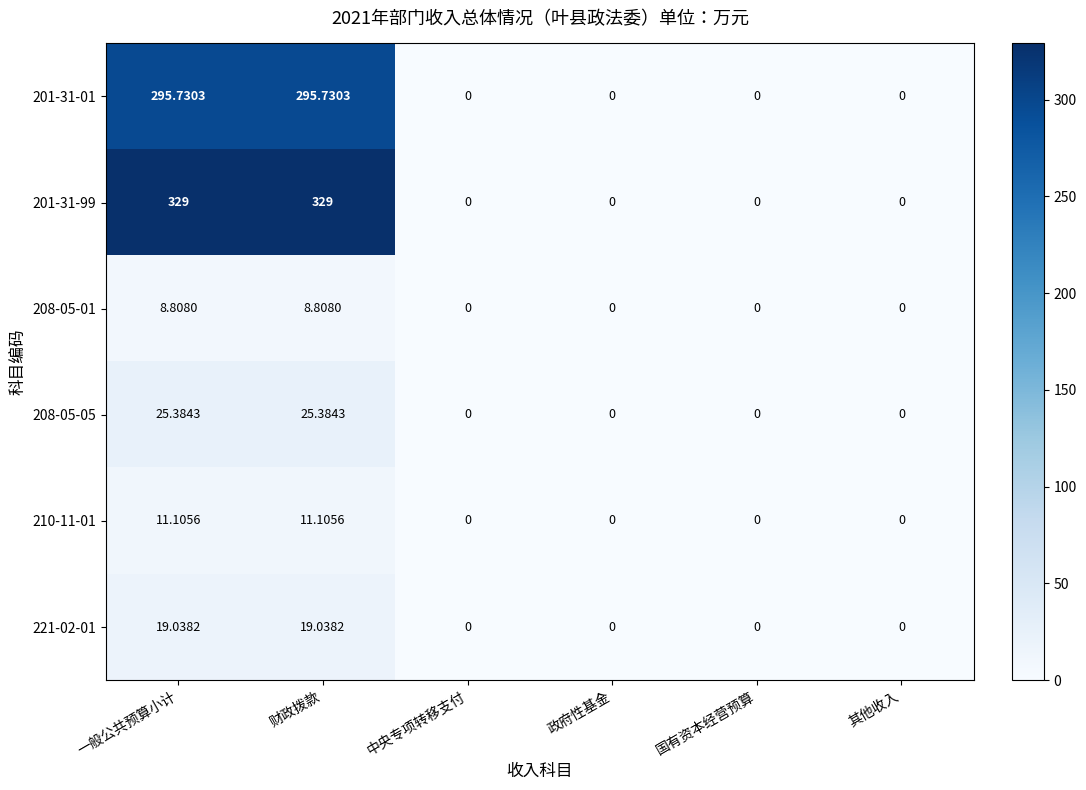

Is the value of 221-02-01 at 财政拨款 greater than the value of 201-31-01 at 中央专项转移支付?

Yes